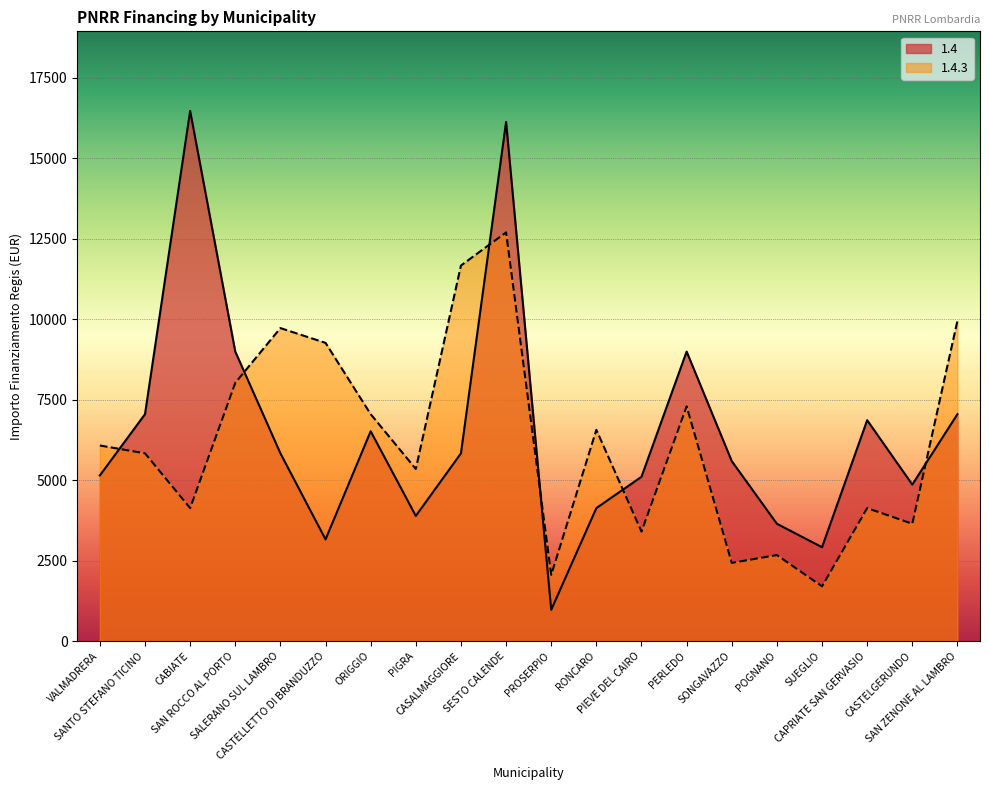

Is it true that 1.4.3 equals 7290 at PERLEDO?

True